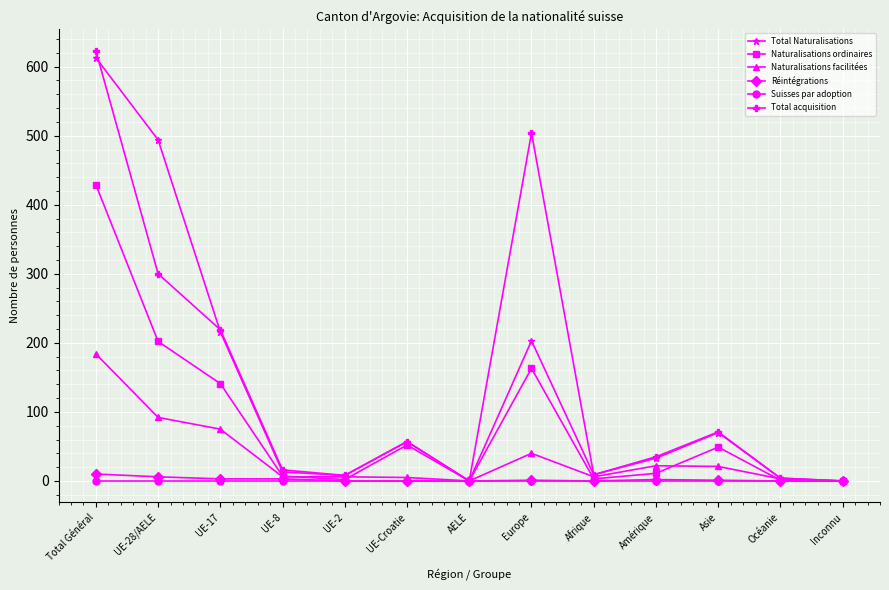

What is the value of the Réintégrations point at the 11th from the left?

1